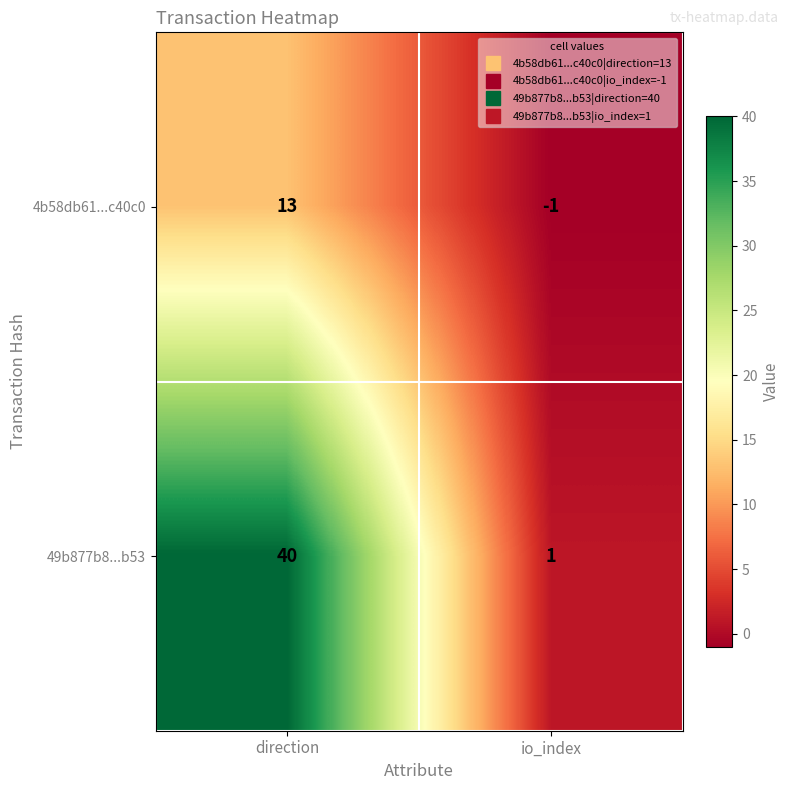

How many categories are shown in the chart?

2